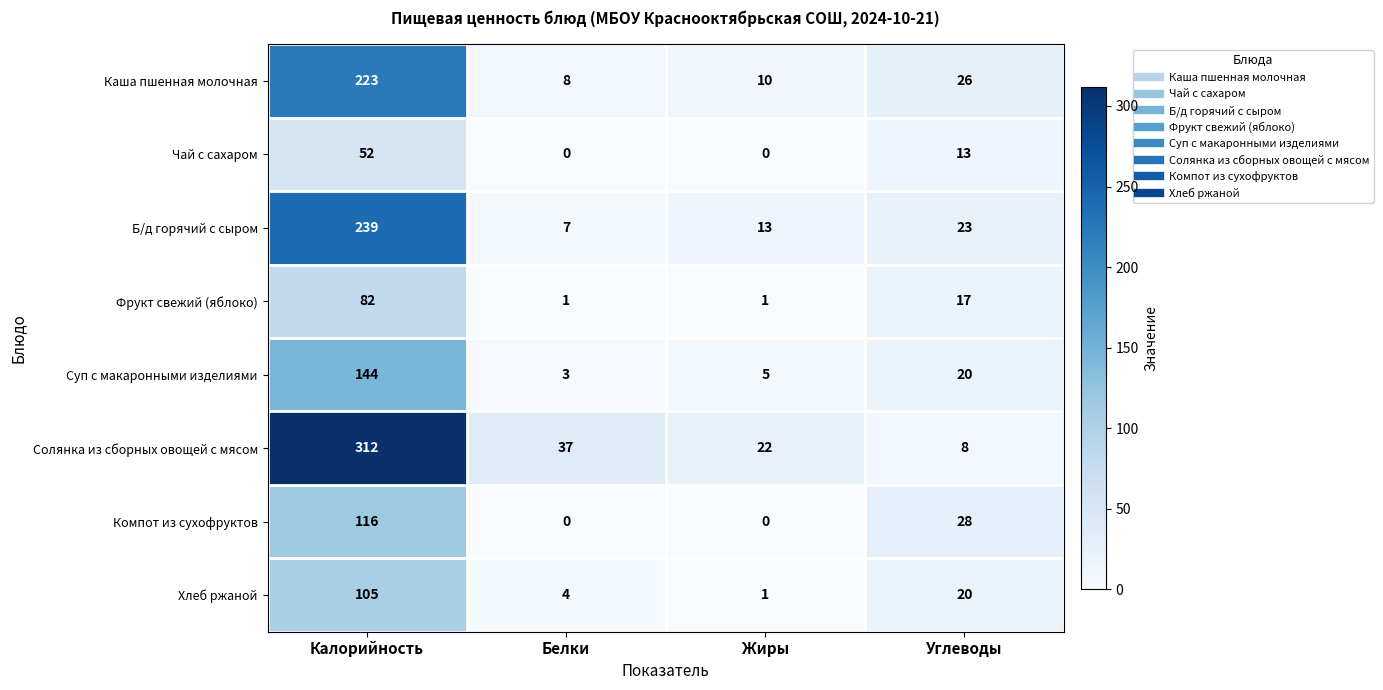

Which category has the highest value in the Компот из сухофруктов series?

Калорийность